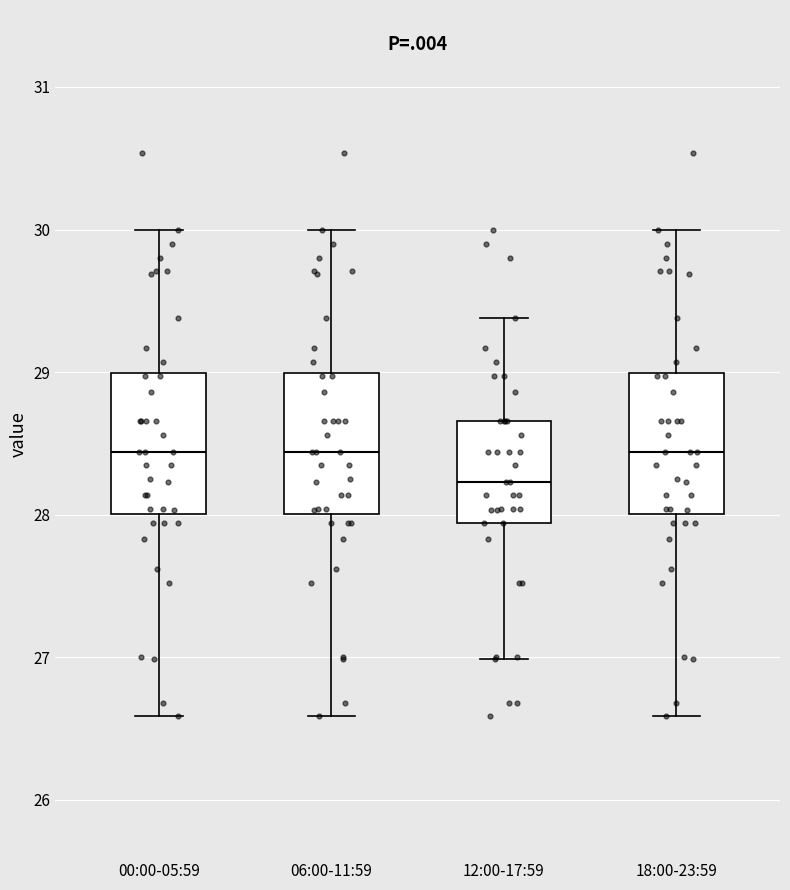

Reading left to right, transcribe this box plot: for each box, give where its median line is, the range the box spans, and where its two whiskers end, as read against the y-axis. The values are not printed on the chart, so give them approximately, as read against the axis.

00:00-05:59: median 28.4, box 28.0 to 29.0, whiskers 26.6 to 30.0
06:00-11:59: median 28.4, box 28.0 to 29.0, whiskers 26.6 to 30.0
12:00-17:59: median 28.2, box 27.9 to 28.7, whiskers 27.0 to 29.4
18:00-23:59: median 28.4, box 28.0 to 29.0, whiskers 26.6 to 30.0